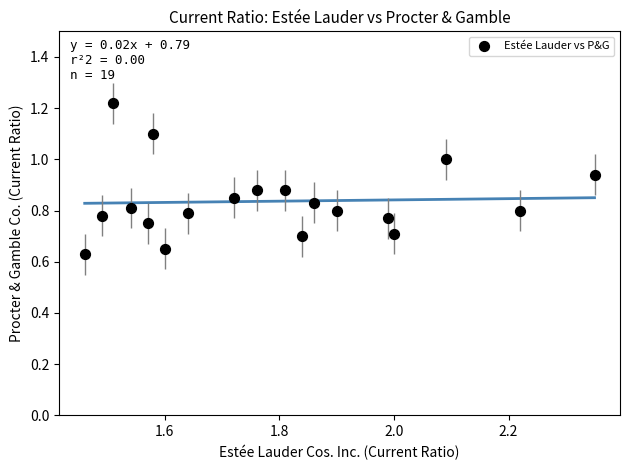

How many points are shown in the scatter plot?

19